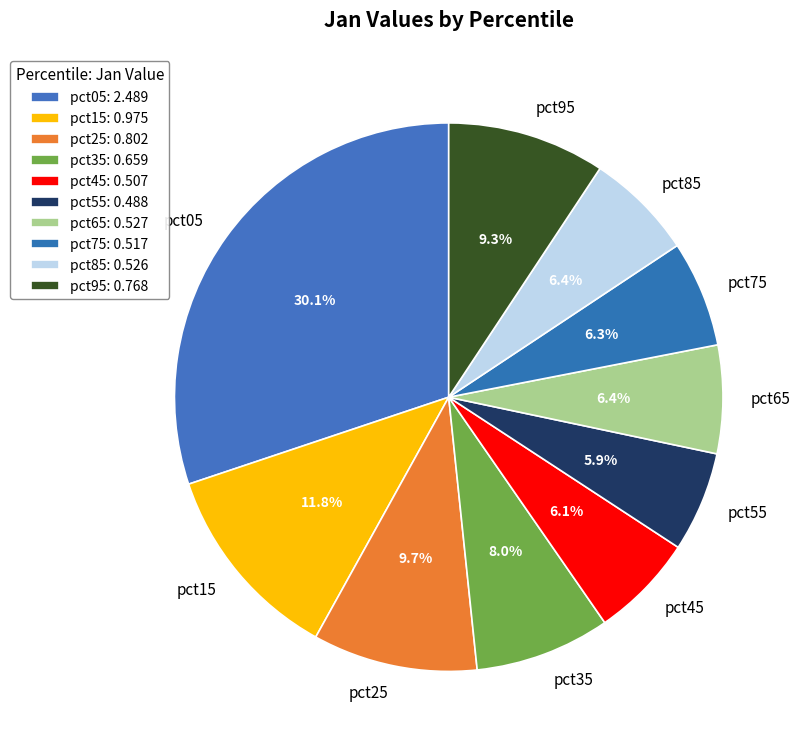

Which slice is the largest?

pct05